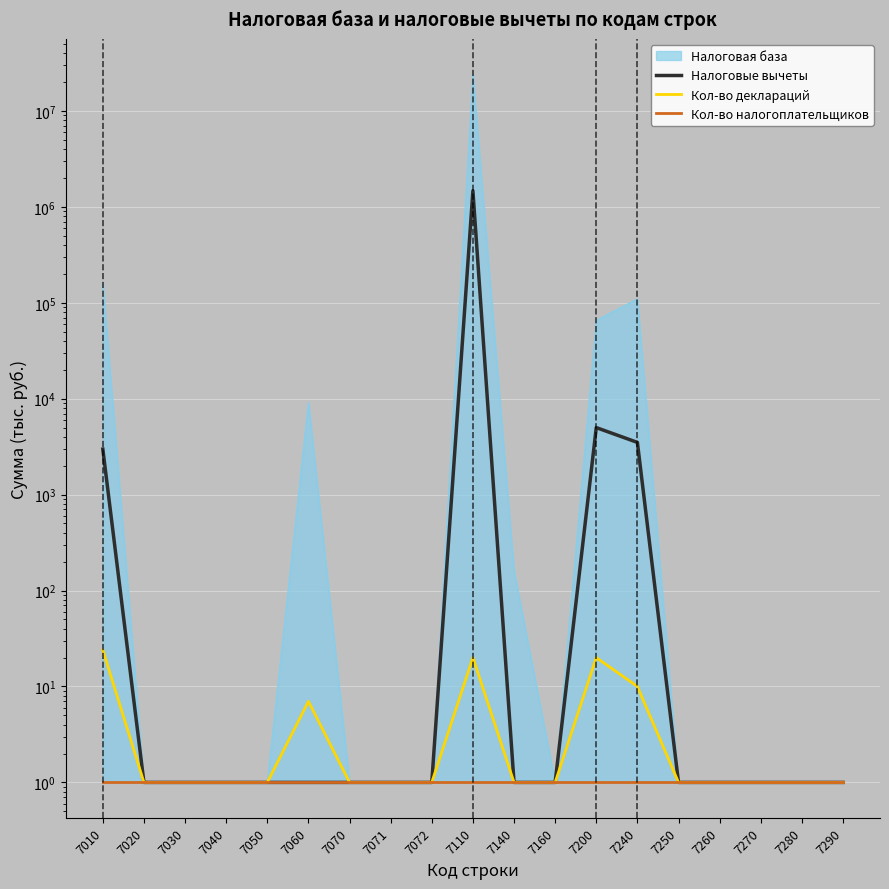

The Налоговые вычеты series shows 1 at 7270. True or false?

False